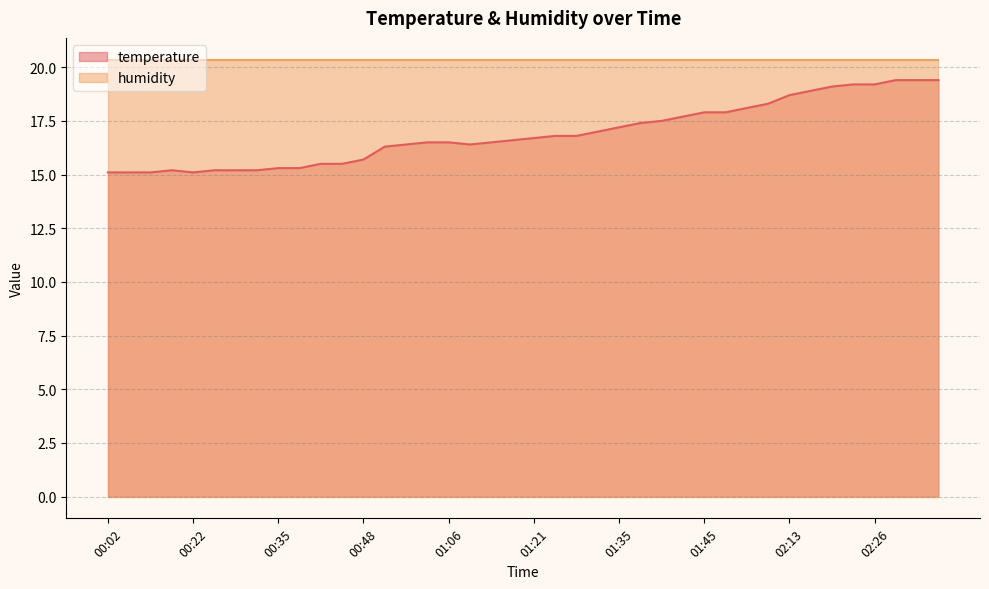

Between 00:09 and 02:19, which is larger?

02:19